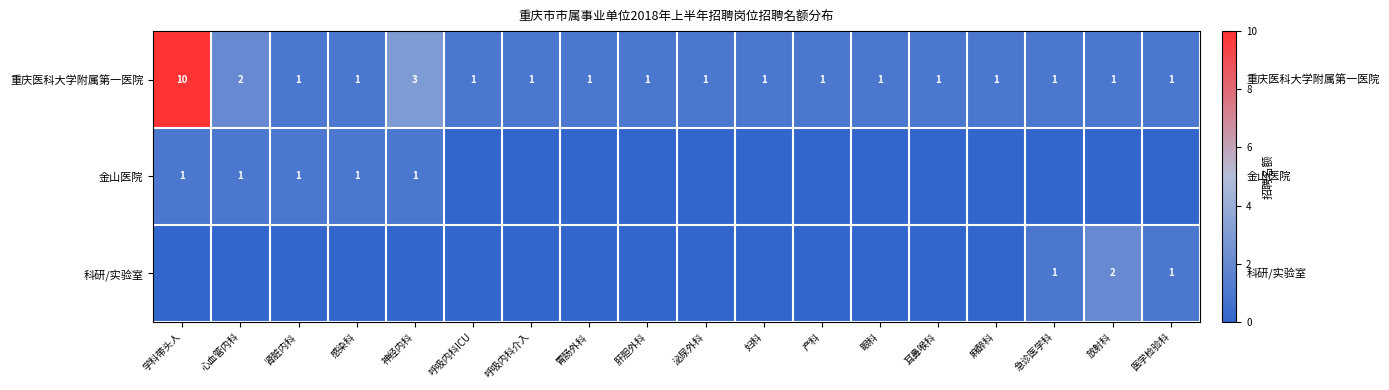

The value of 重庆医科大学附属第一医院 at 呼吸内科ICU is 1. True or false?

True